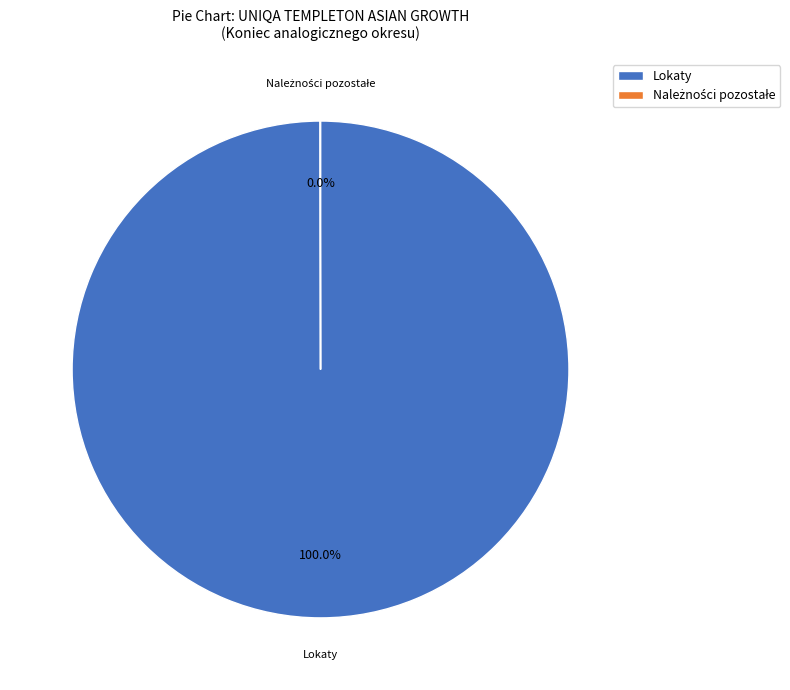

Which category has the biggest portion of the pie?

Lokaty